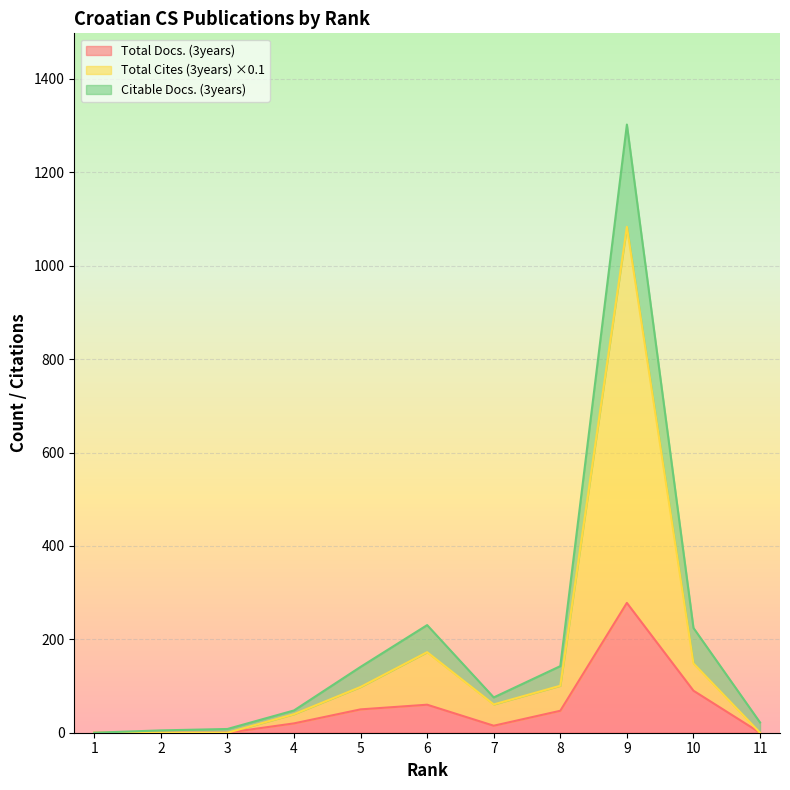

Which series has the largest total across all categories?

Citable Docs. (3years)